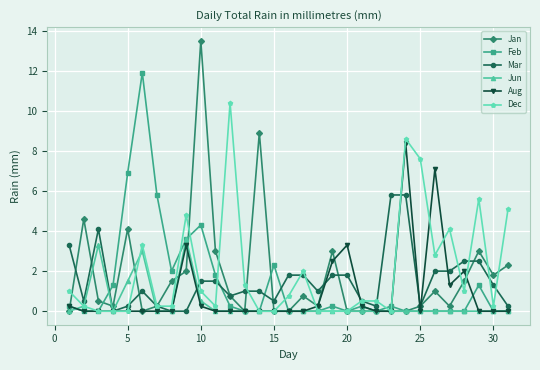

Does the chart have visible grid lines?

Yes